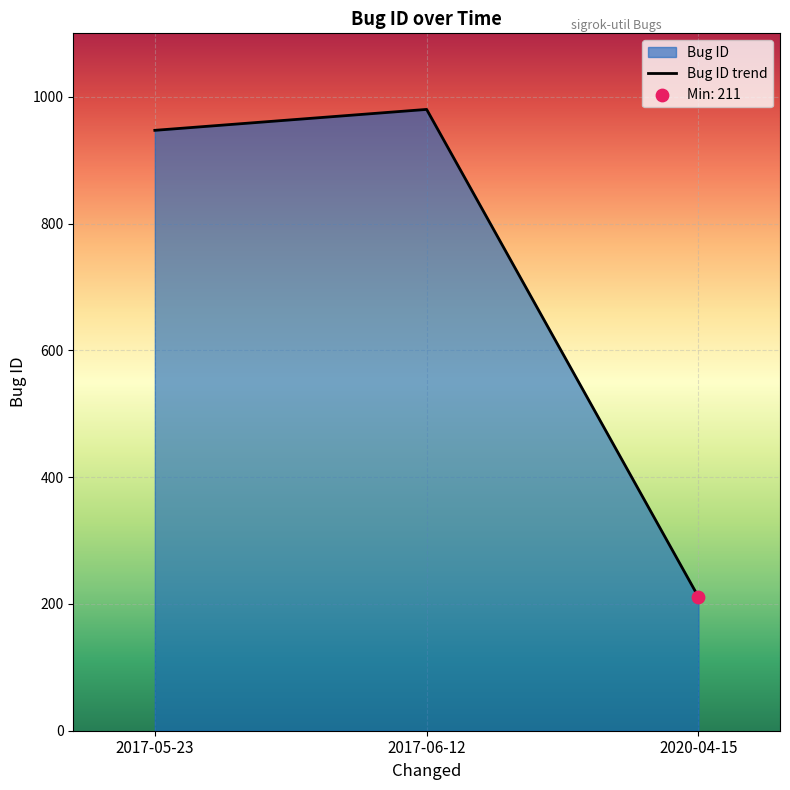

What is the change in value from 2017-06-12 to 2020-04-15?

-769